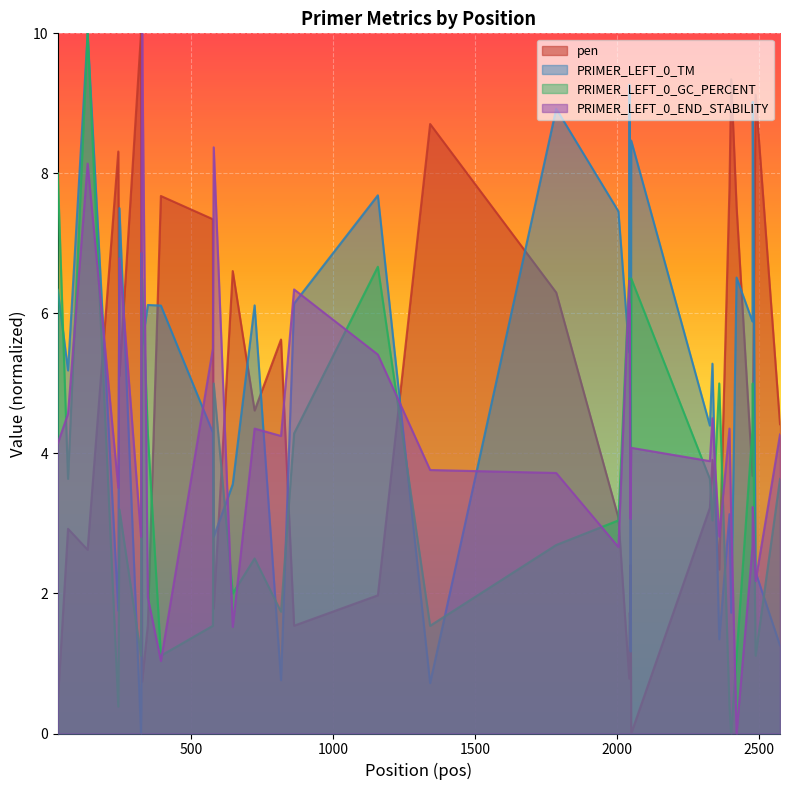

True or false: PRIMER_LEFT_0_END_STABILITY has more than 2 points higher than both neighbors.

True